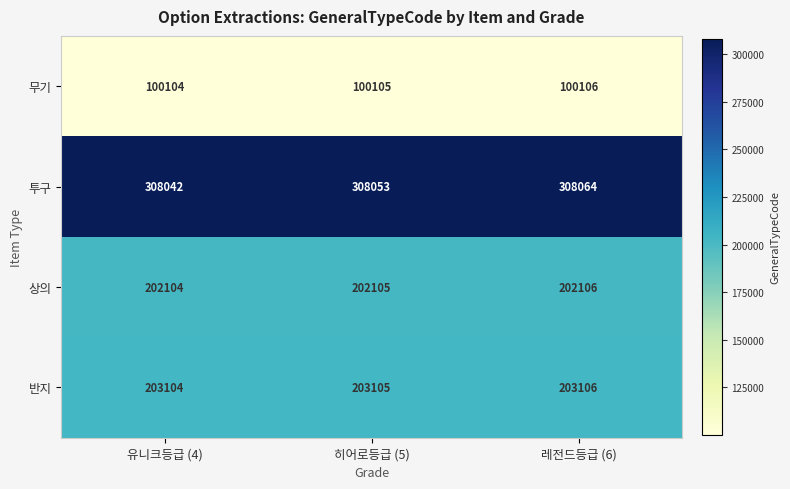

Which series has the largest range (max minus min)?

투구